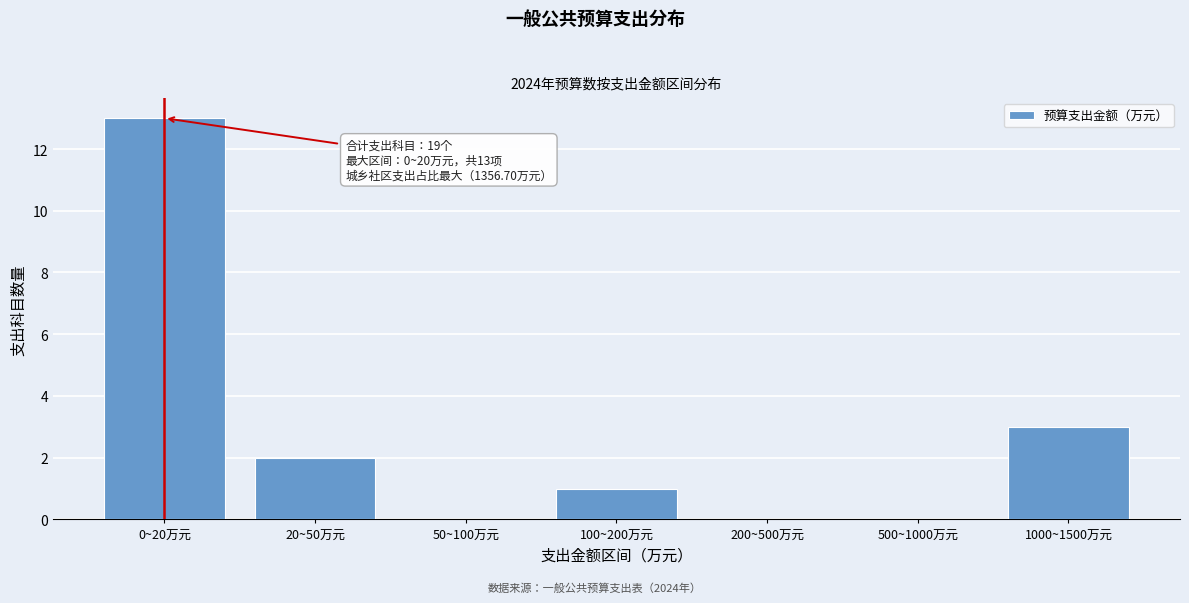

Reading right to left, list all the values displayed in this chart.

1000~1500万元=3	500~1000万元=0	200~500万元=0	100~200万元=1	50~100万元=0	20~50万元=2	0~20万元=13